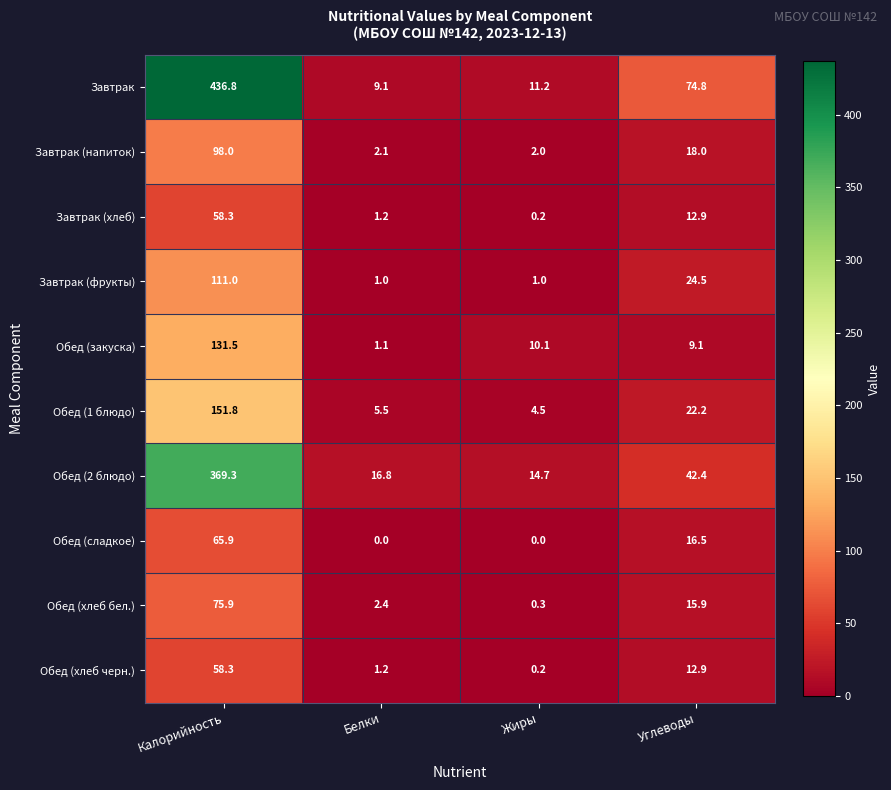

Rank the categories by Обед (хлеб бел.) value from lowest to highest.

Жиры, Белки, Углеводы, Калорийность